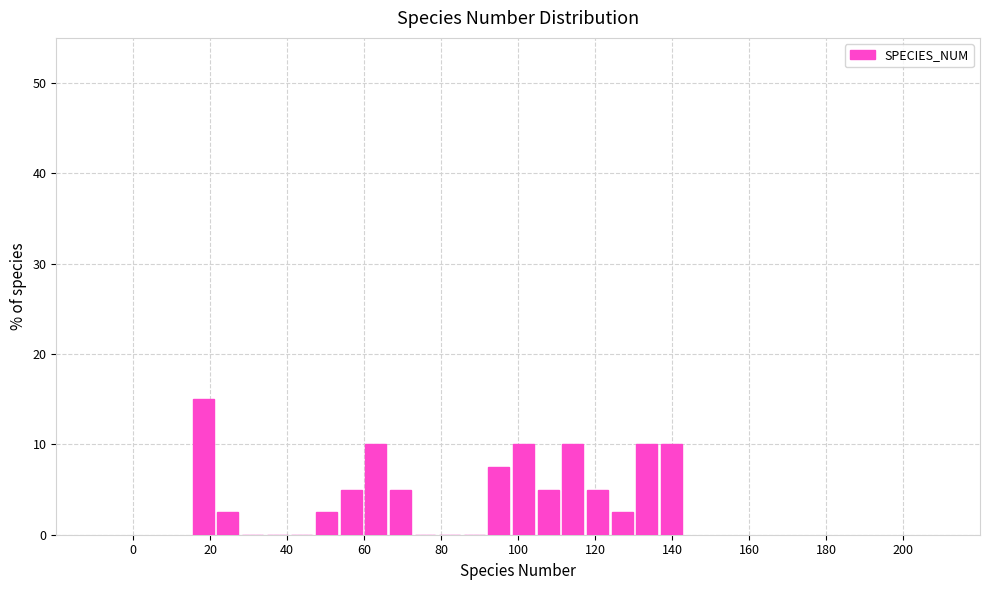

Read against the x-axis, roughly where is the centre of the tallest bar?

18